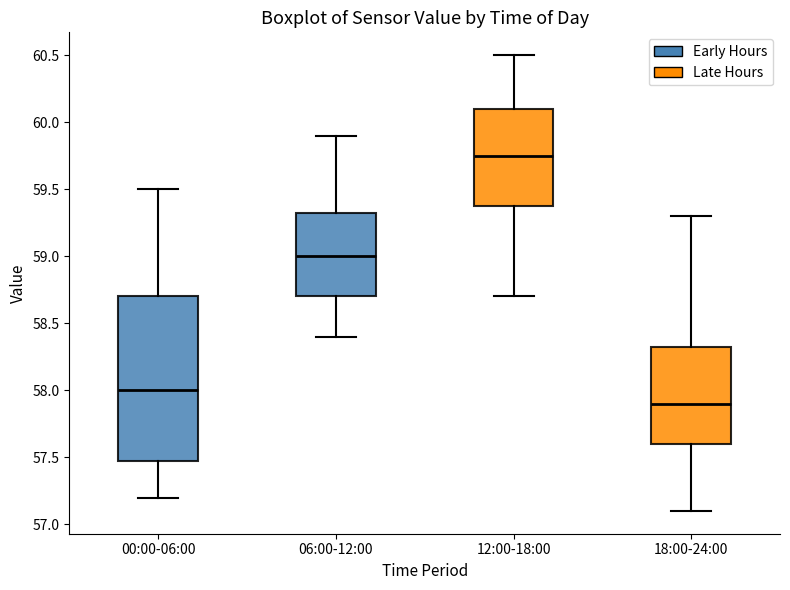

Which box is the tallest, from its lower edge to its upper edge?

00:00-06:00